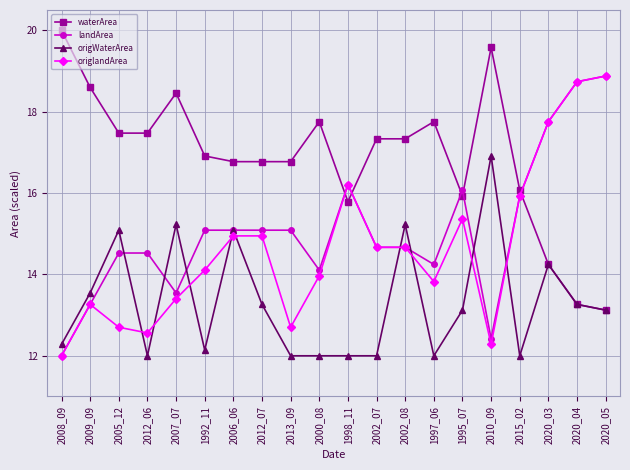

What is the label of the 2nd point from the right?

2020_04